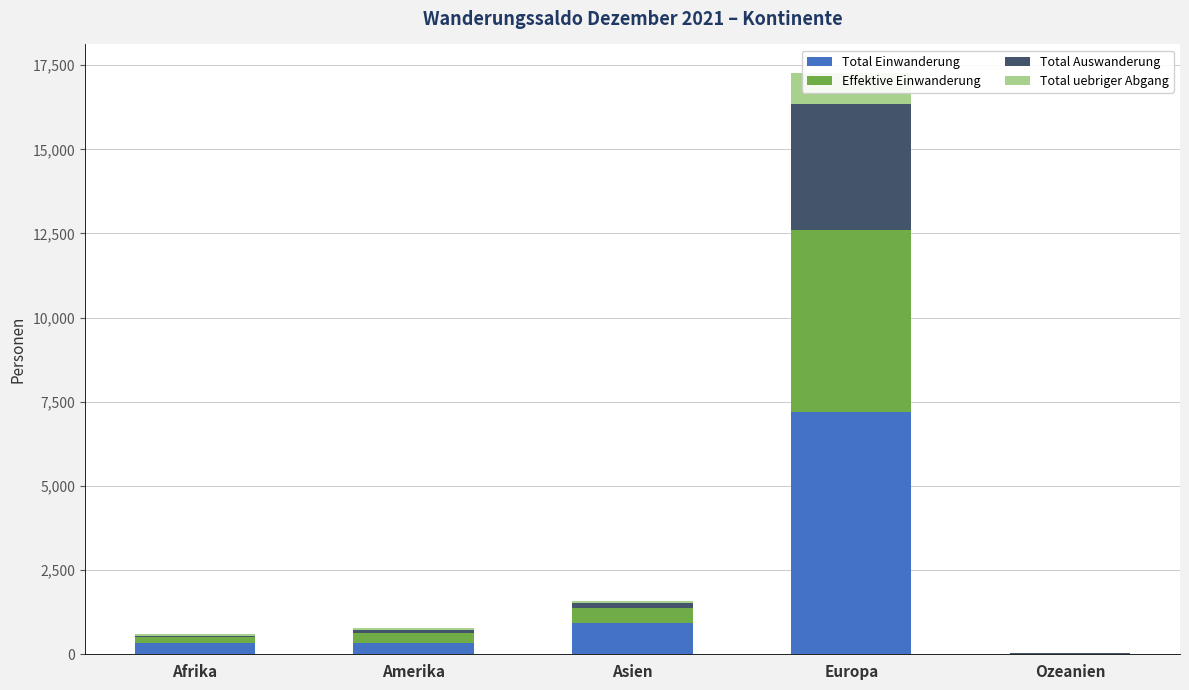

List the series in order of their peak value, lowest first.

Total uebriger Abgang, Total Auswanderung, Effektive Einwanderung, Total Einwanderung